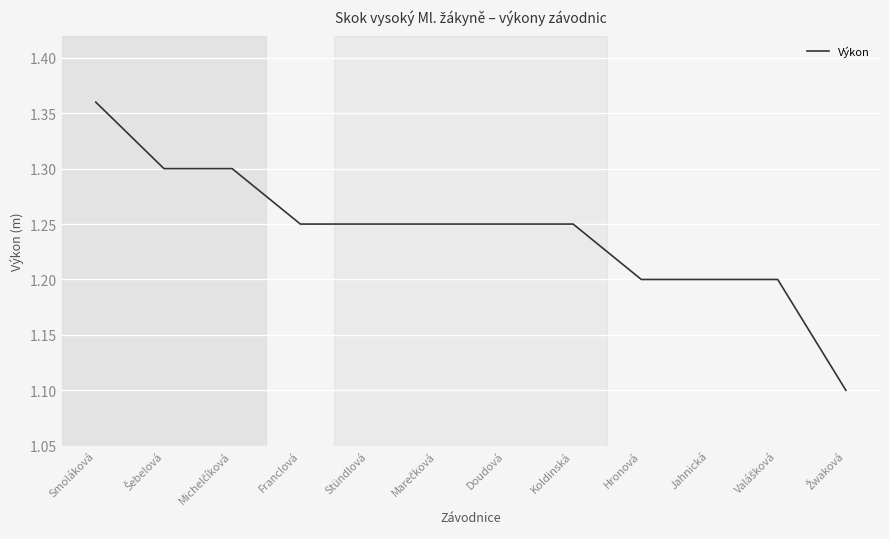

Which has a higher value, Smoláková or Hronová?

Smoláková